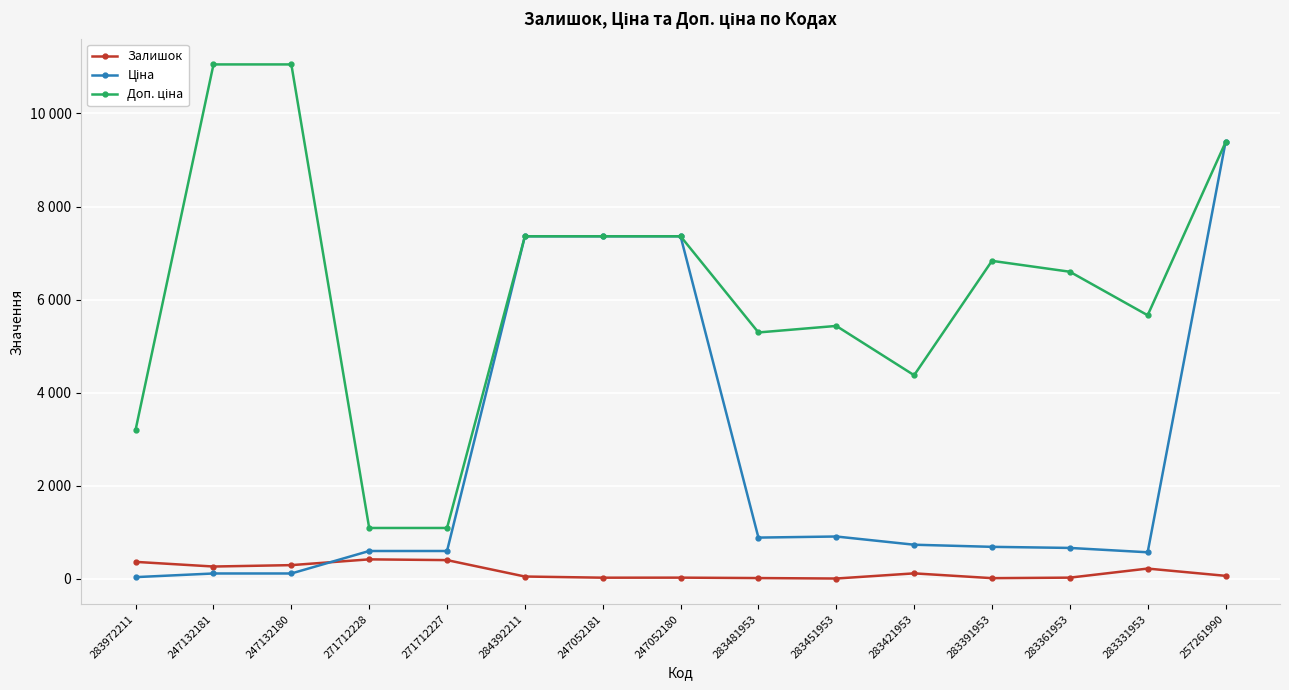

Is this an area chart (filled region under the line)?

No